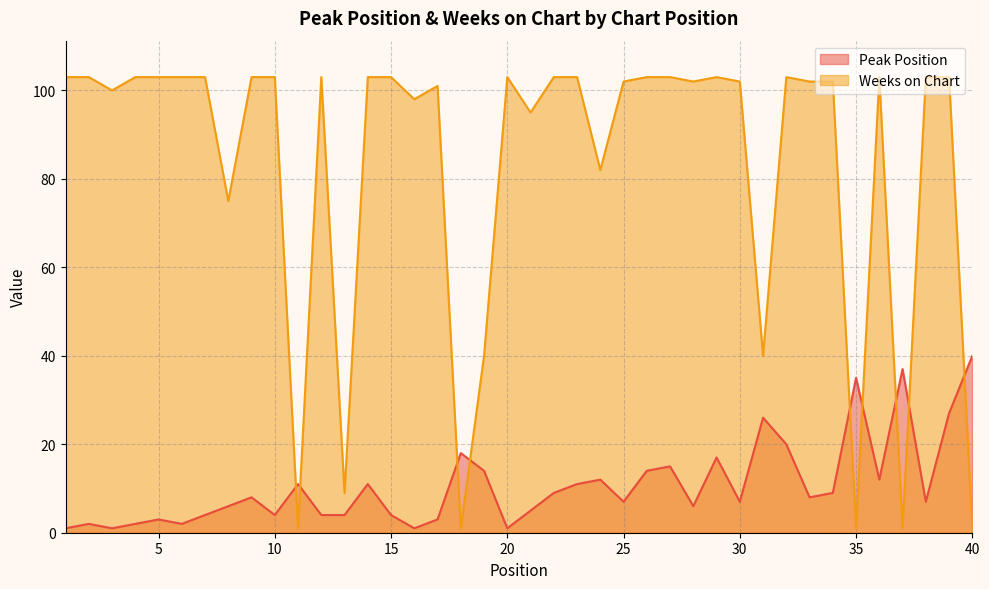

Between which two adjacent categories do Peak Position and Weeks on Chart first intersect?

10 and 11